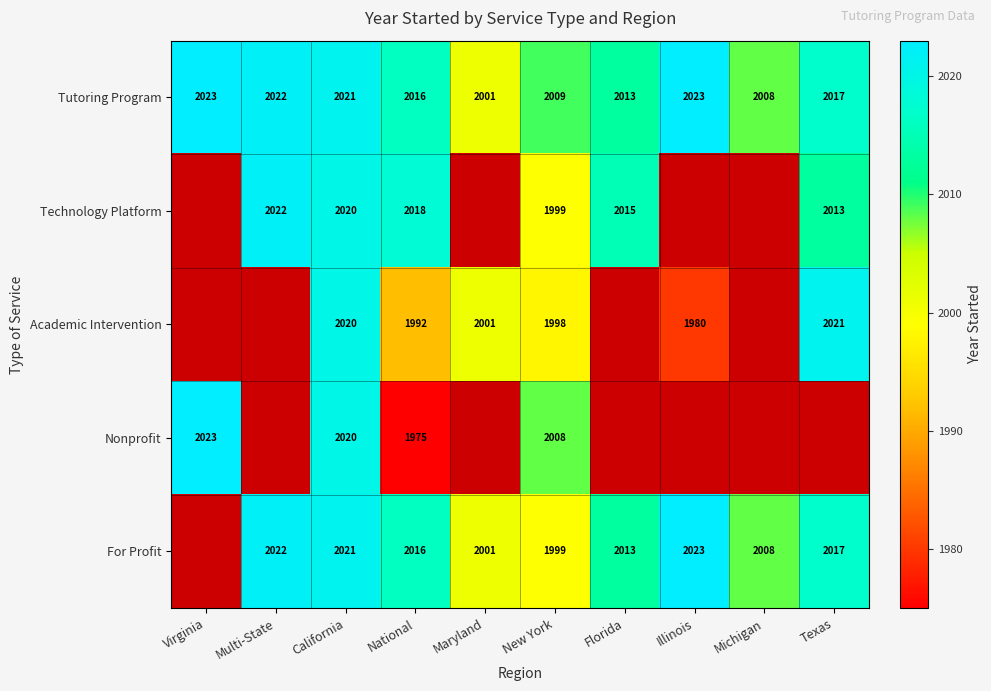

At how many categories does at least one series exceed 1977?

10